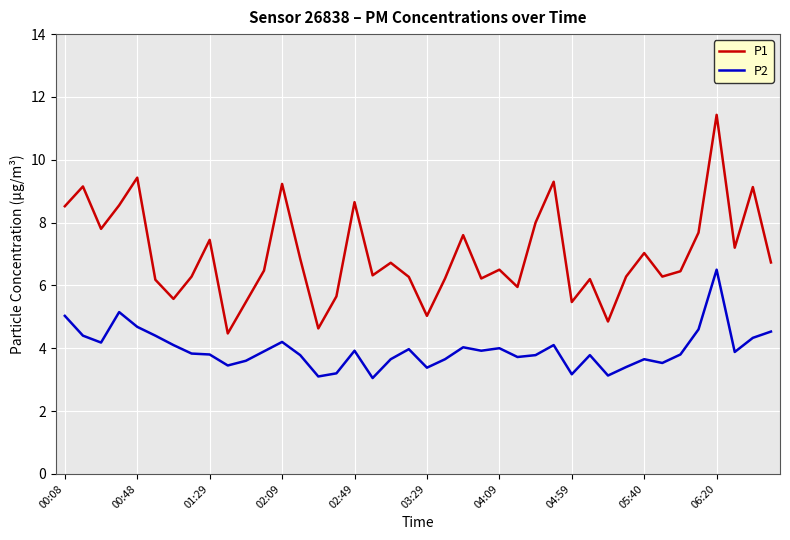

List the series in order of their overall mean, lowest first.

P2, P1